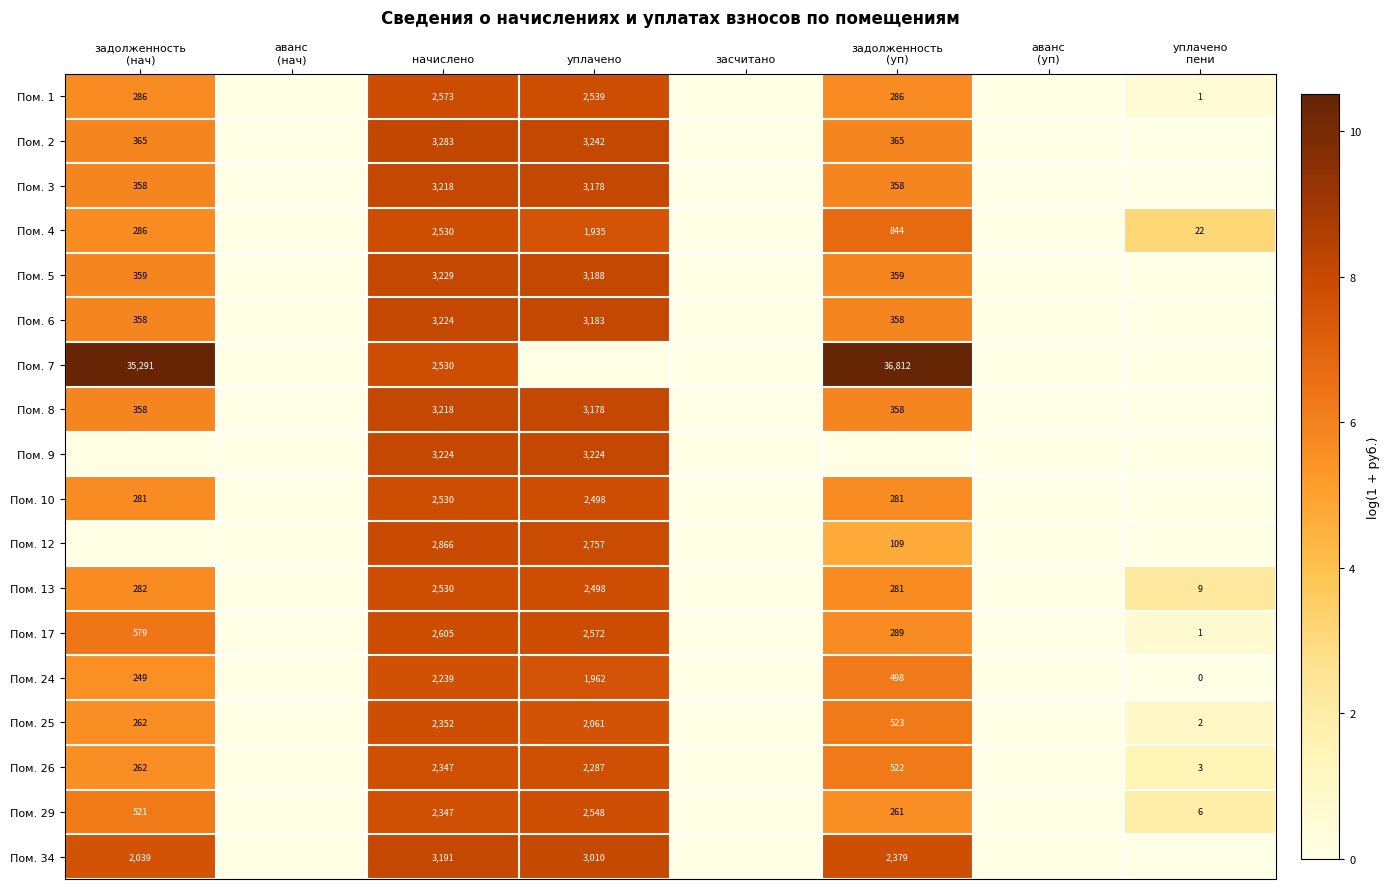

What is the spread (max minus min) of values at начислено?

1044